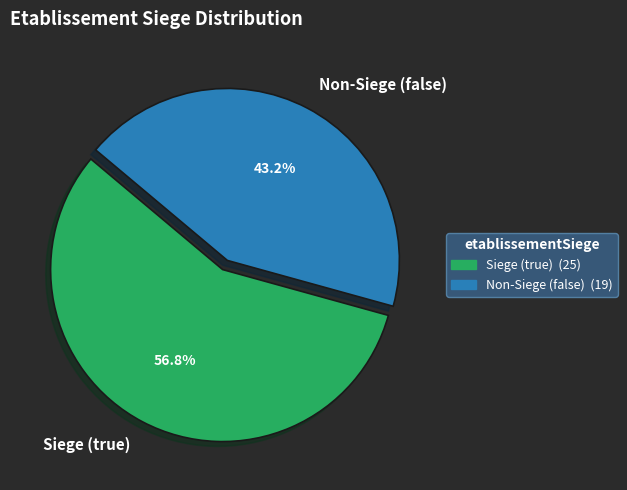

Which slice is the smallest?

Non-Siege (false)